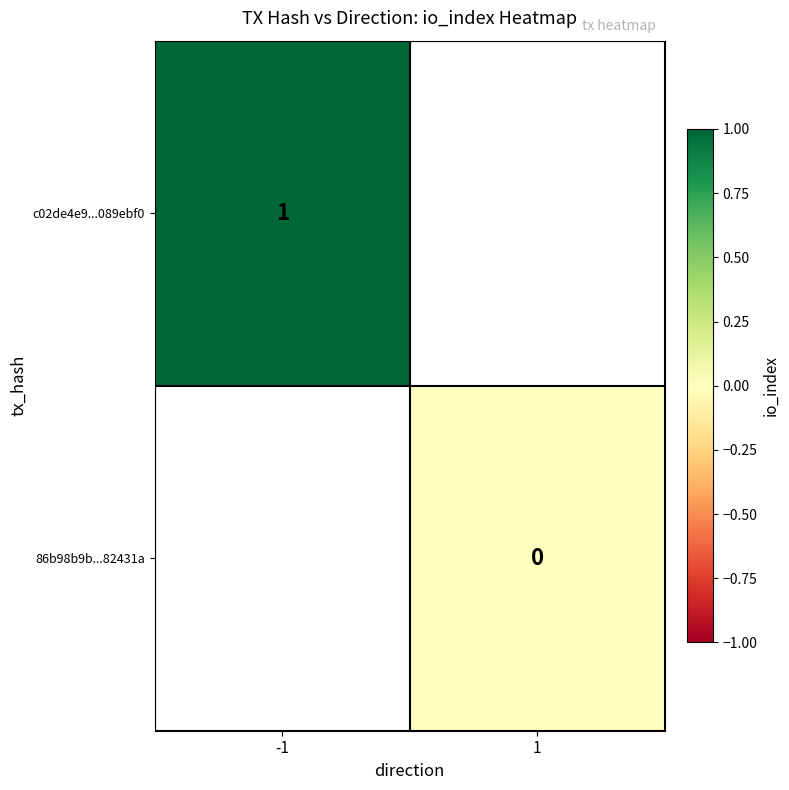

The value of c02de4e9...089ebf0 at -1 is 1. True or false?

True